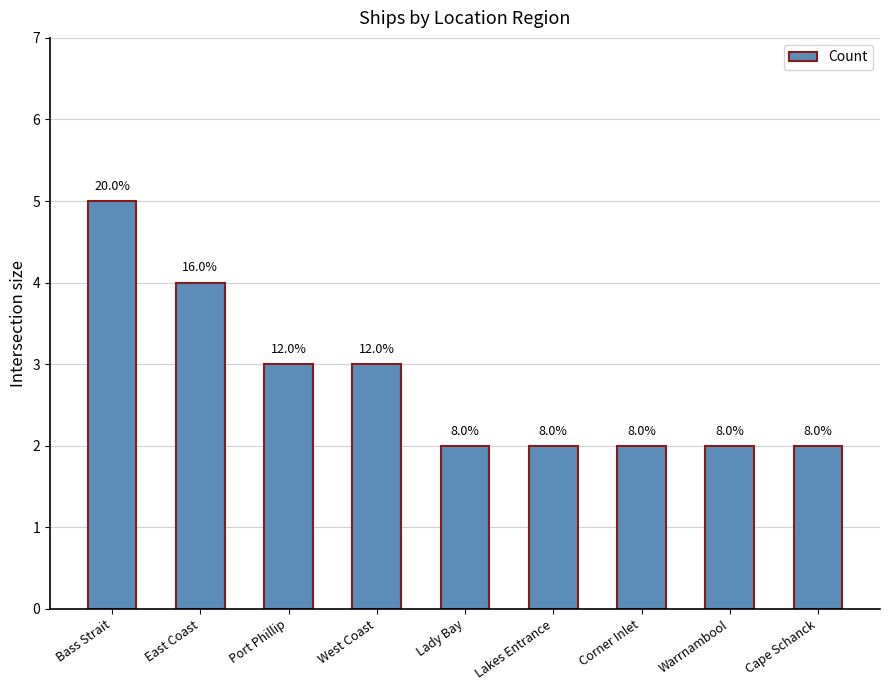

List the labels in order of value, largest first.

Bass Strait, East Coast, Port Phillip, West Coast, Lady Bay, Lakes Entrance, Corner Inlet, Warrnambool, Cape Schanck